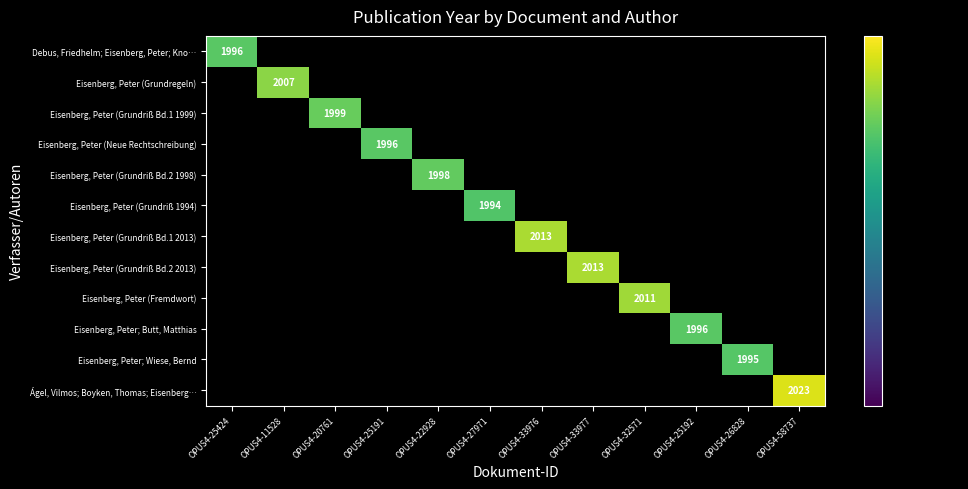

What is the total value across all series at OPUS4-25424?

1996